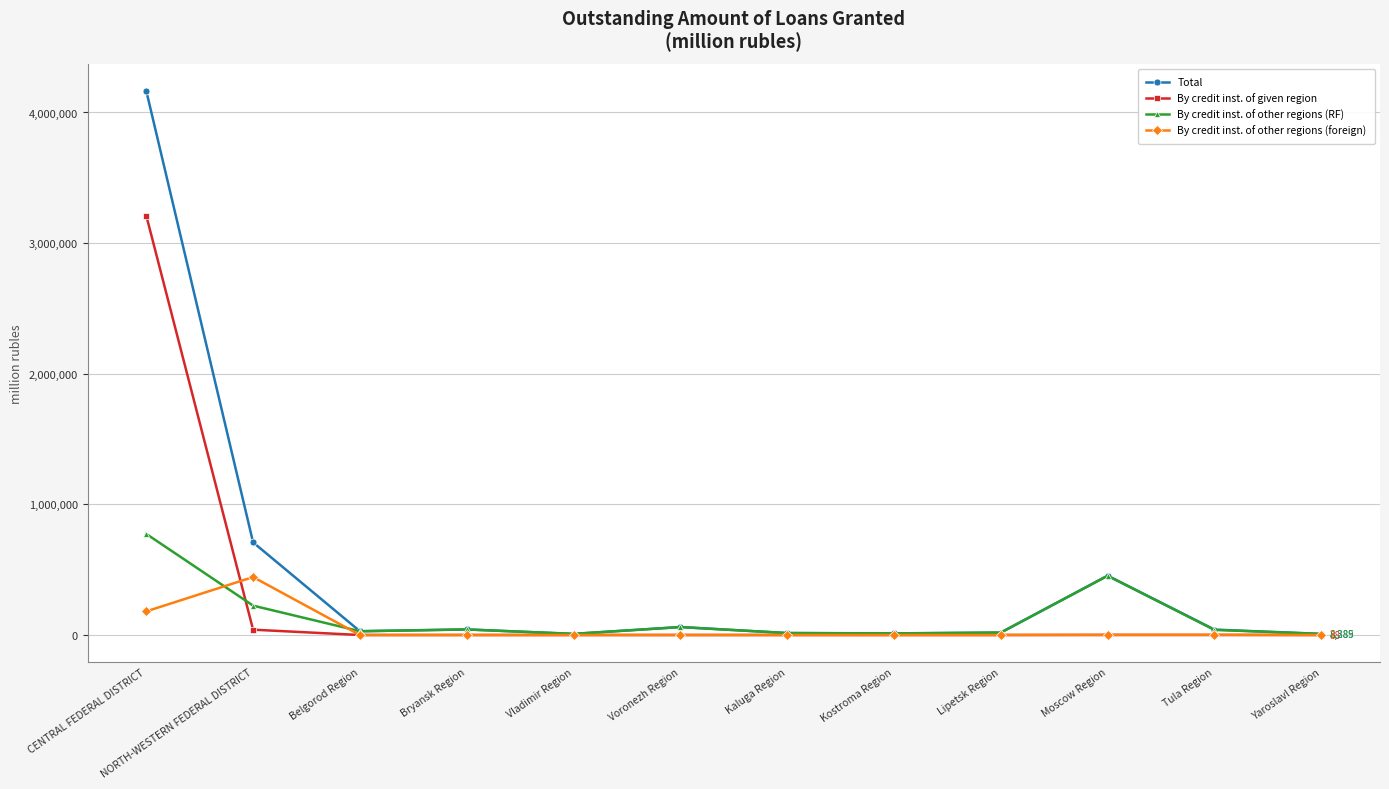

What is the spread (max minus min) of values at CENTRAL FEDERAL DISTRICT?

3984558